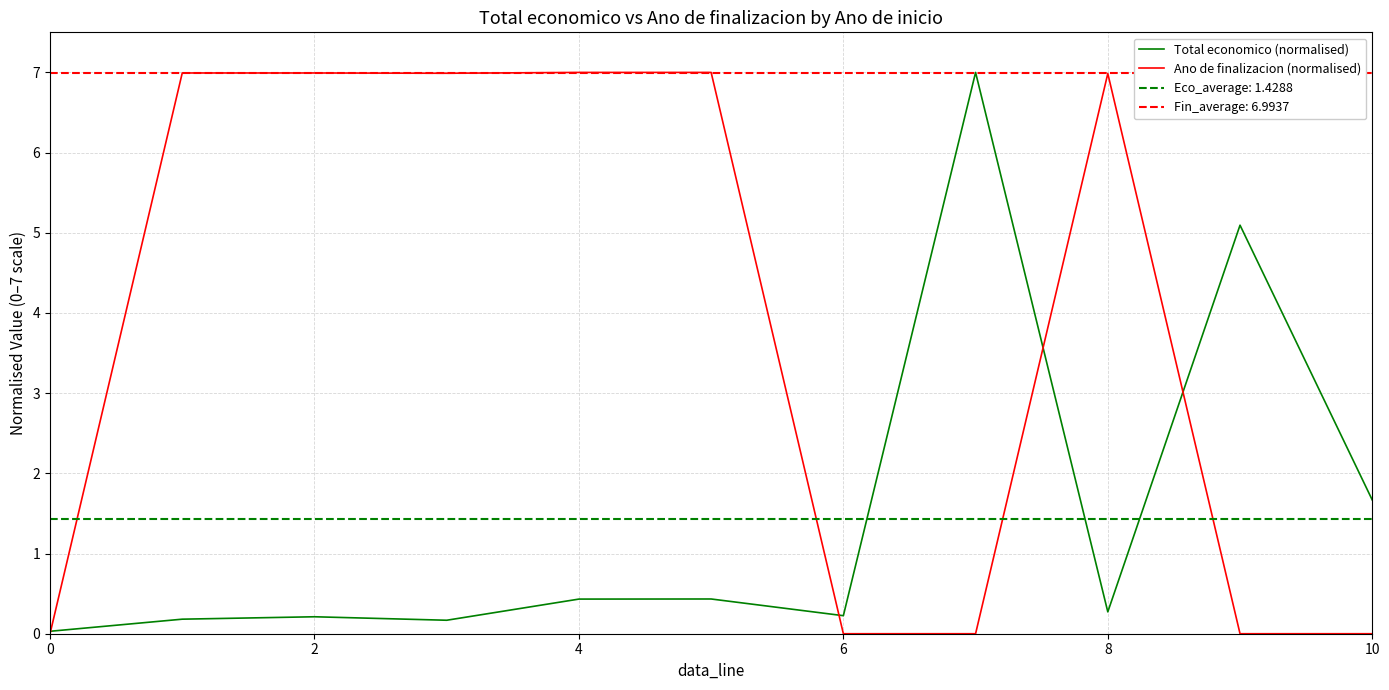

The value of Ano de finalizacion (normalised) at 4 is 7.0. True or false?

True